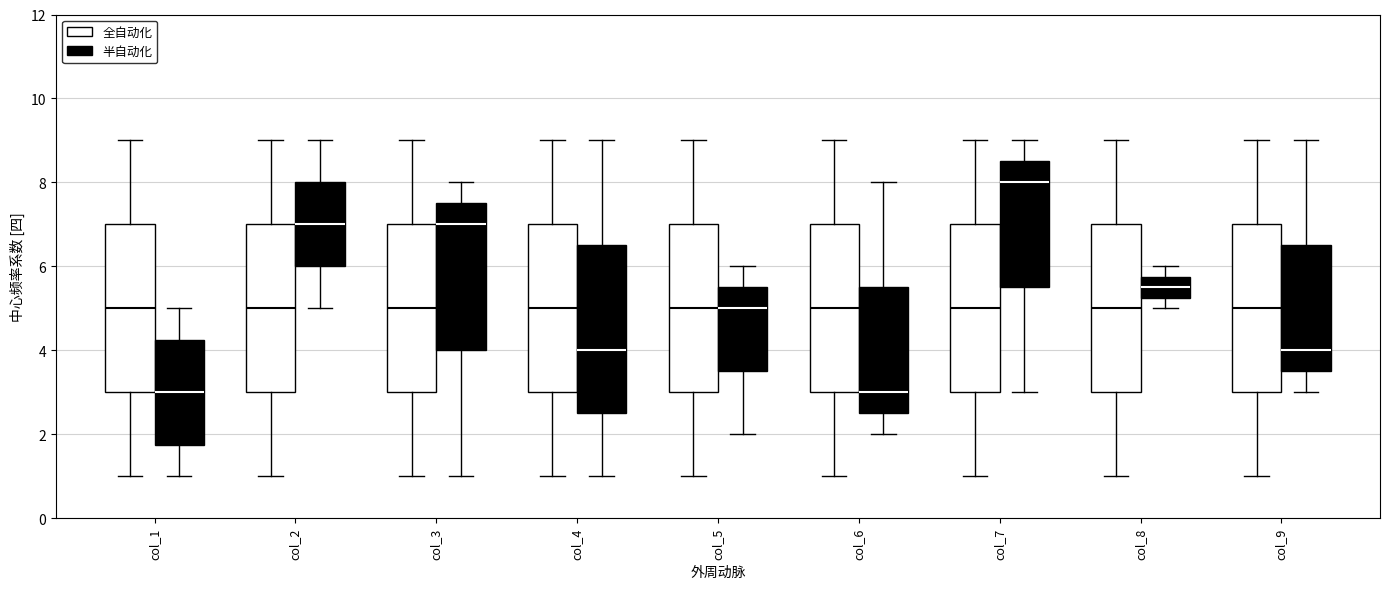

Reading left to right, transcribe this box plot: for each box, give where its median line is, the range the box spans, and where its two whiskers end, as read against the y-axis. The values are not printed on the chart, so give them approximately, as read against the axis.

col_1 (全自动化): median 5.0, box 3.0 to 7.0, whiskers 1.0 to 9.0
col_1 (半自动化): median 3.0, box 1.8 to 4.2, whiskers 1.0 to 5.0
col_2 (全自动化): median 5.0, box 3.0 to 7.0, whiskers 1.0 to 9.0
col_2 (半自动化): median 7.0, box 6.0 to 8.0, whiskers 5.0 to 9.0
col_3 (全自动化): median 5.0, box 3.0 to 7.0, whiskers 1.0 to 9.0
col_3 (半自动化): median 7.0, box 4.0 to 7.6, whiskers 1.0 to 8.0
col_4 (全自动化): median 5.0, box 3.0 to 7.0, whiskers 1.0 to 9.0
col_4 (半自动化): median 4.0, box 2.6 to 6.6, whiskers 1.0 to 9.0
col_5 (全自动化): median 5.0, box 3.0 to 7.0, whiskers 1.0 to 9.0
col_5 (半自动化): median 5.0, box 3.6 to 5.6, whiskers 2.0 to 6.0
col_6 (全自动化): median 5.0, box 3.0 to 7.0, whiskers 1.0 to 9.0
col_6 (半自动化): median 3.0, box 2.6 to 5.6, whiskers 2.0 to 8.0
col_7 (全自动化): median 5.0, box 3.0 to 7.0, whiskers 1.0 to 9.0
col_7 (半自动化): median 8.0, box 5.6 to 8.6, whiskers 3.0 to 9.0
col_8 (全自动化): median 5.0, box 3.0 to 7.0, whiskers 1.0 to 9.0
col_8 (半自动化): median 5.6, box 5.2 to 5.8, whiskers 5.0 to 6.0
col_9 (全自动化): median 5.0, box 3.0 to 7.0, whiskers 1.0 to 9.0
col_9 (半自动化): median 4.0, box 3.6 to 6.6, whiskers 3.0 to 9.0